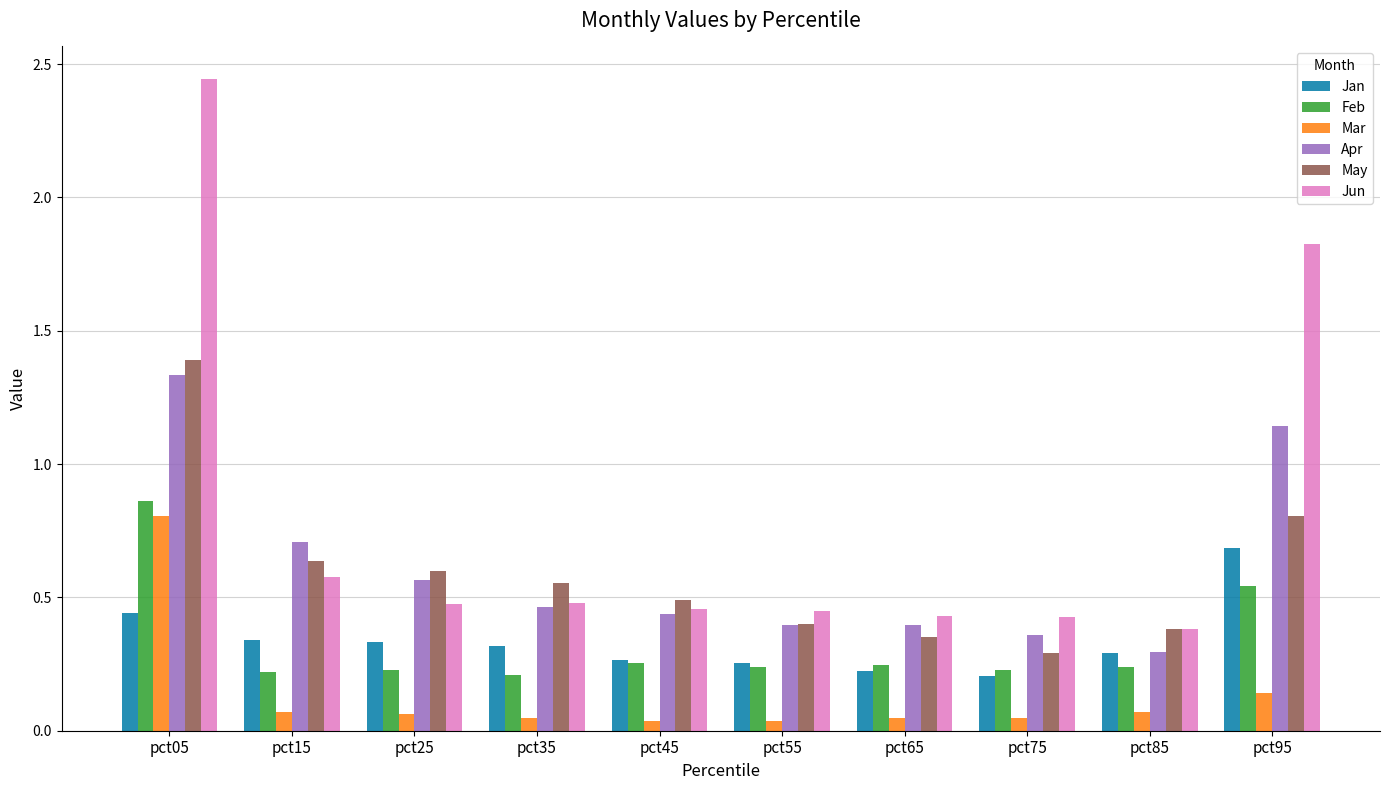

Is it true that Jun equals 0.4 at pct85?

True